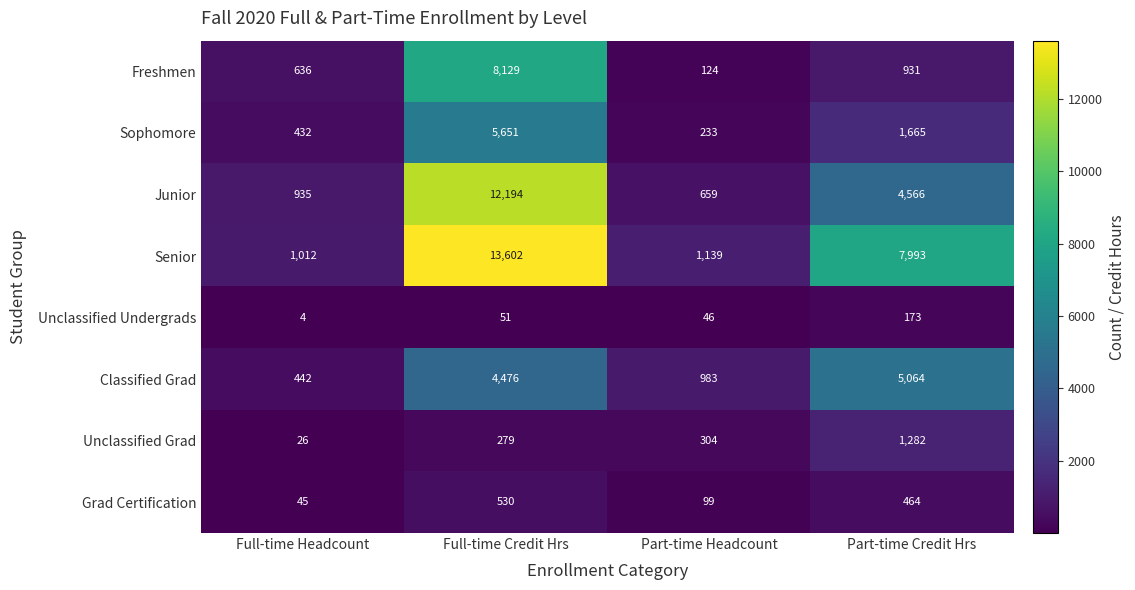

Which series changed the most between Full-time Credit Hrs and Part-time Credit Hrs?

Junior